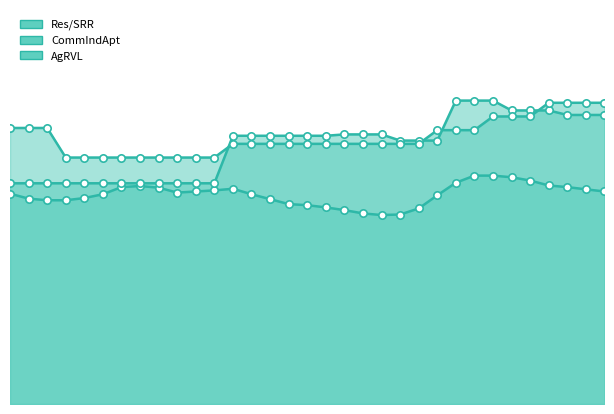

At how many categories does at least one series exceed 0?

33